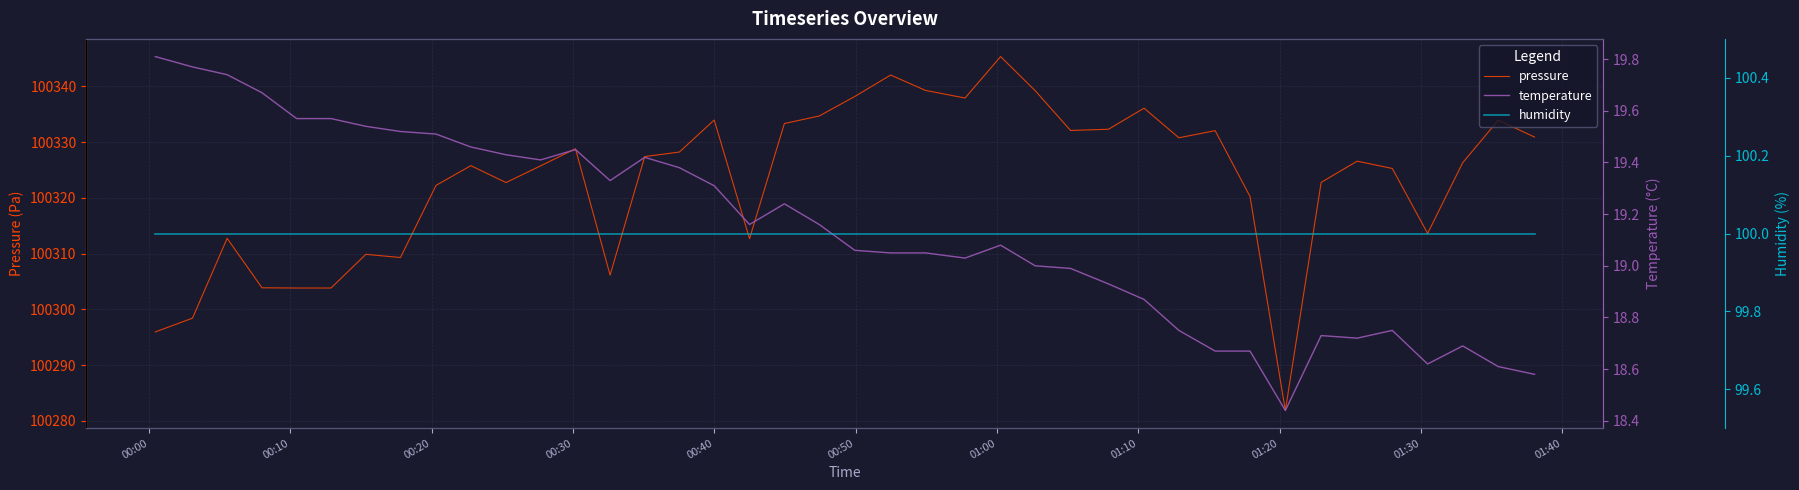

True or false: temperature and pressure cross at least once.

False